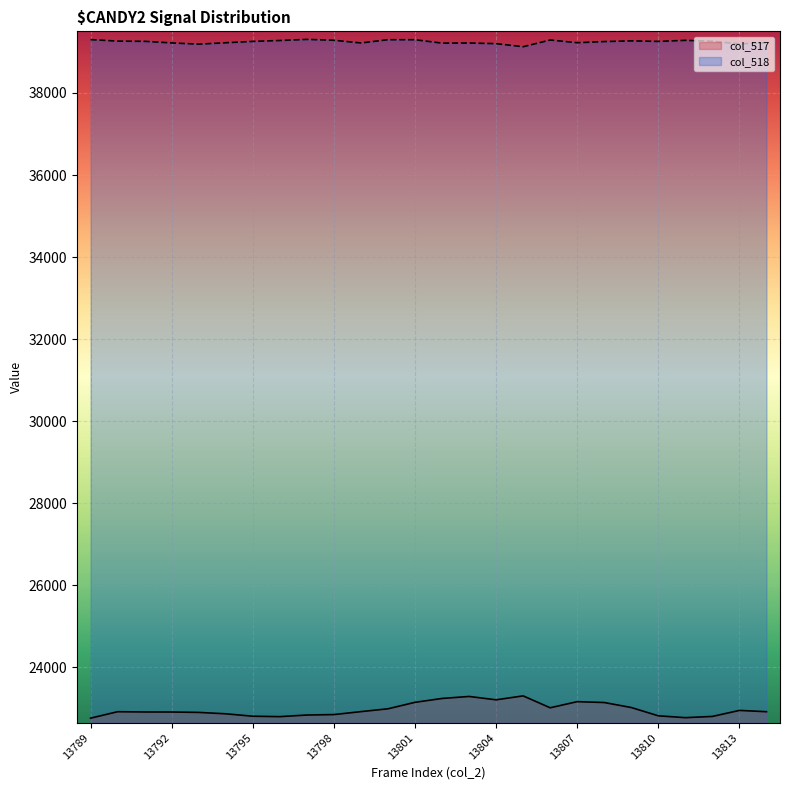

Where does the col_518 series first go above 39257?

13789